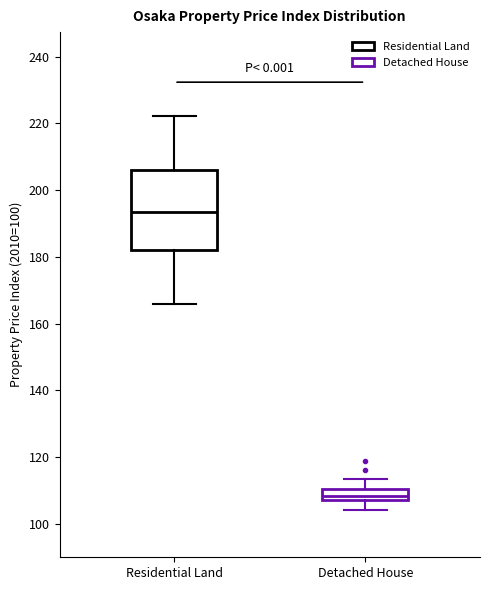

Which box is the tallest, from its lower edge to its upper edge?

Residential Land